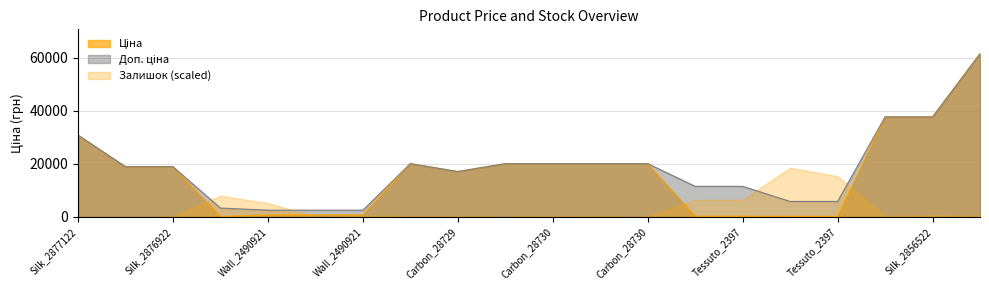

At how many categories does at least one series exceed 47109?

1